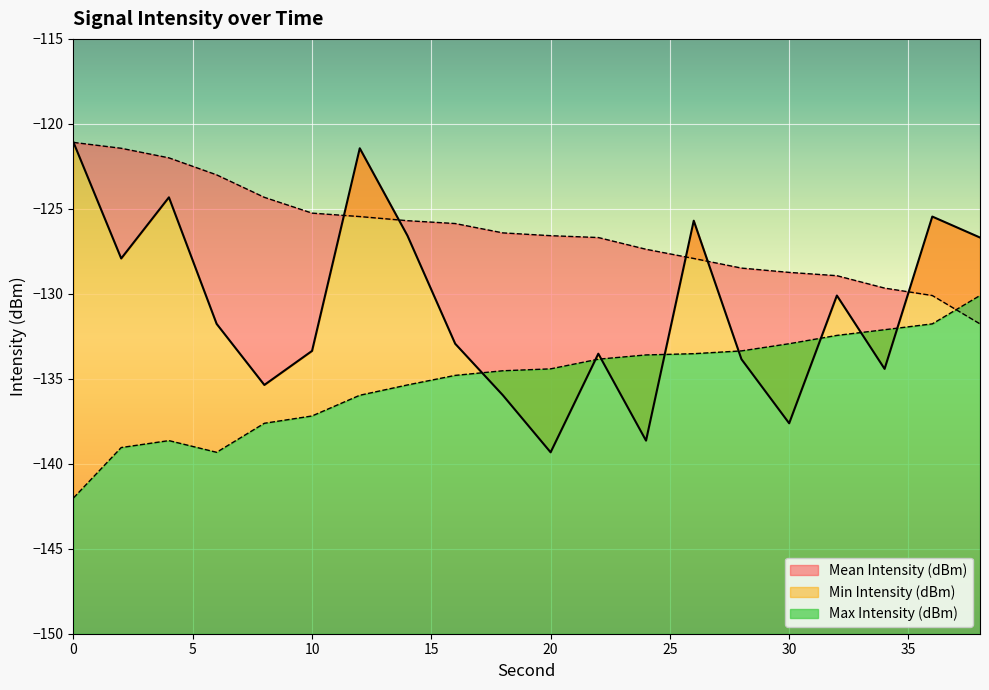

Rank the series by their maximum value, from lowest to highest.

Min Intensity (dBm), Mean Intensity (dBm), Max Intensity (dBm)